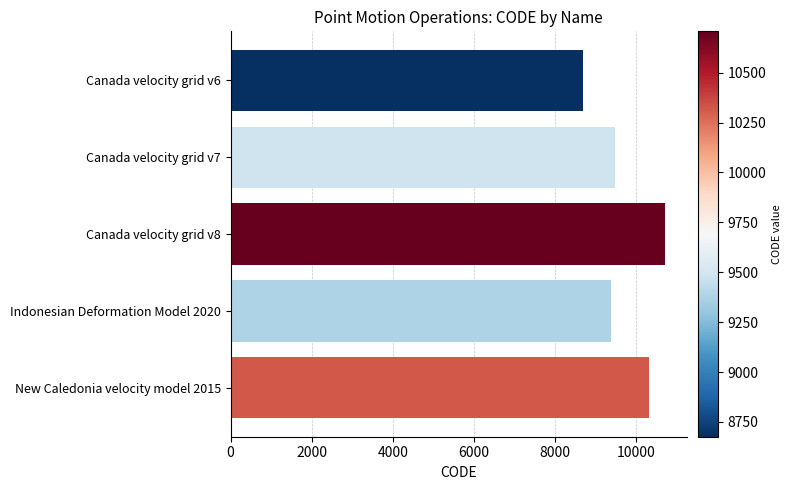

List the labels in order of value, largest first.

Canada velocity grid v8, New Caledonia velocity model 2015, Canada velocity grid v7, Indonesian Deformation Model 2020, Canada velocity grid v6